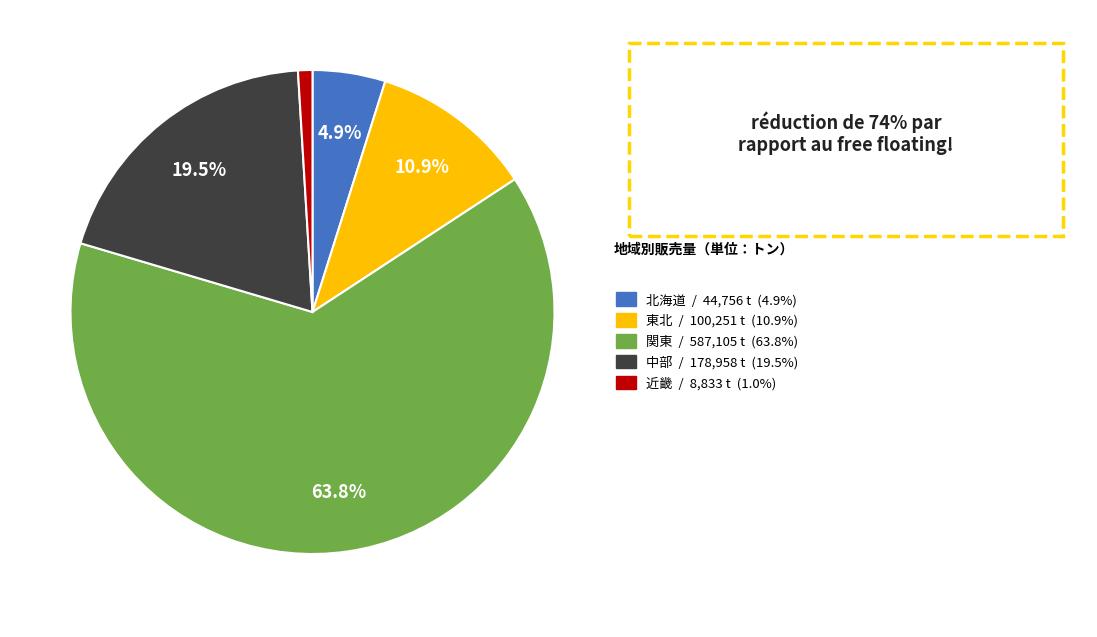

Does any single category account for the majority?

Yes